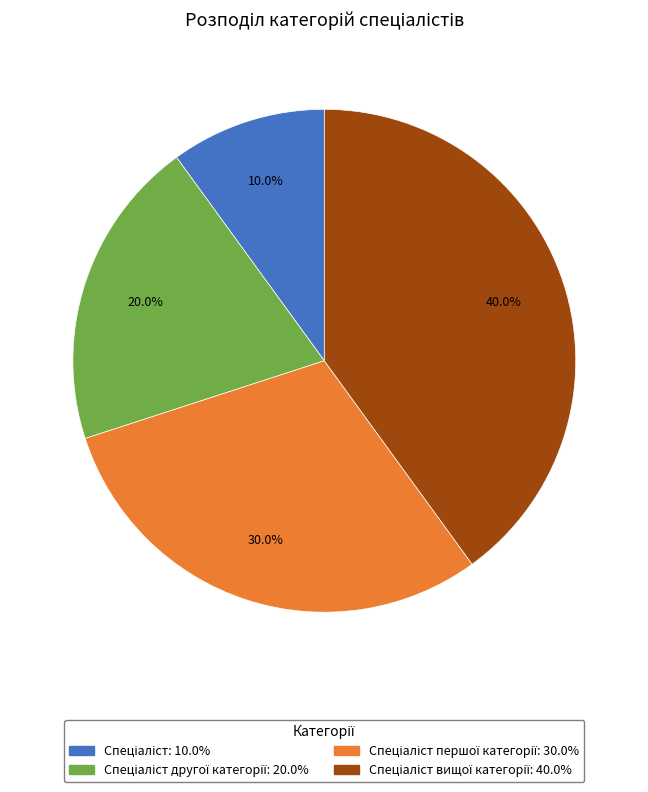

Does any single category account for the majority?

No